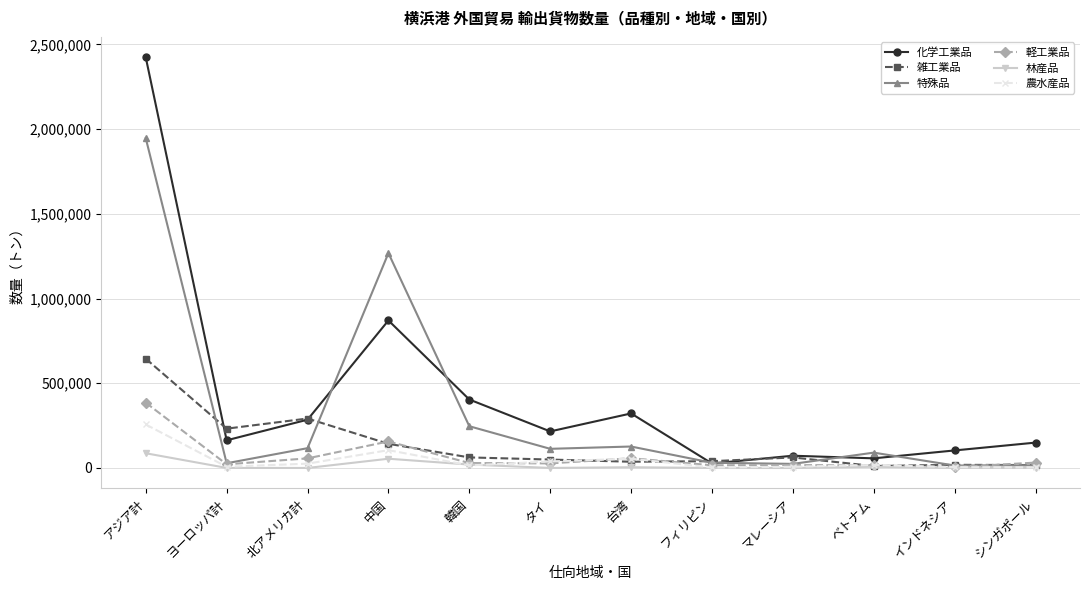

Which series has the widest spread of values?

化学工業品